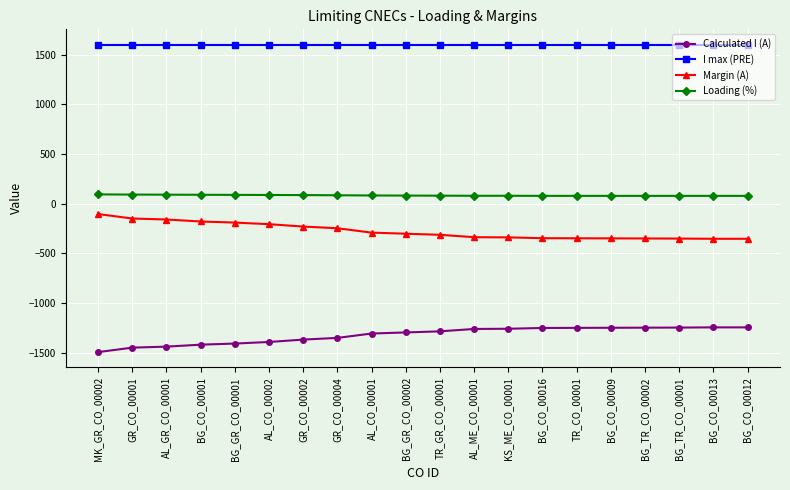

What is the spread (max minus min) of values at BG_CO_00013?

2846